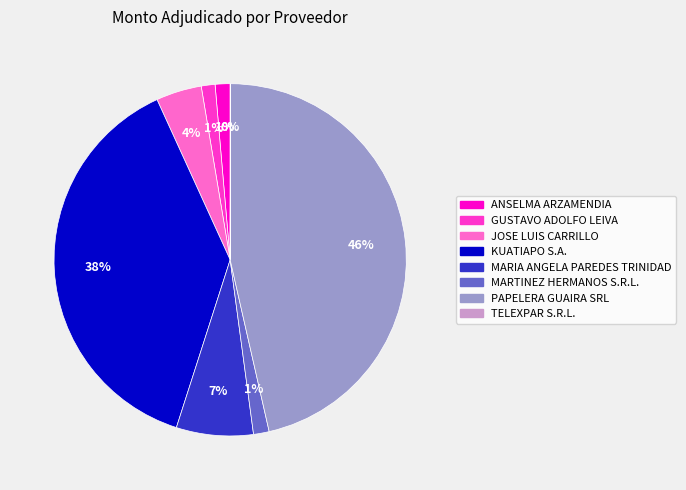

Which has a higher value, KUATIAPO S.A. or PAPELERA GUAIRA SRL?

PAPELERA GUAIRA SRL